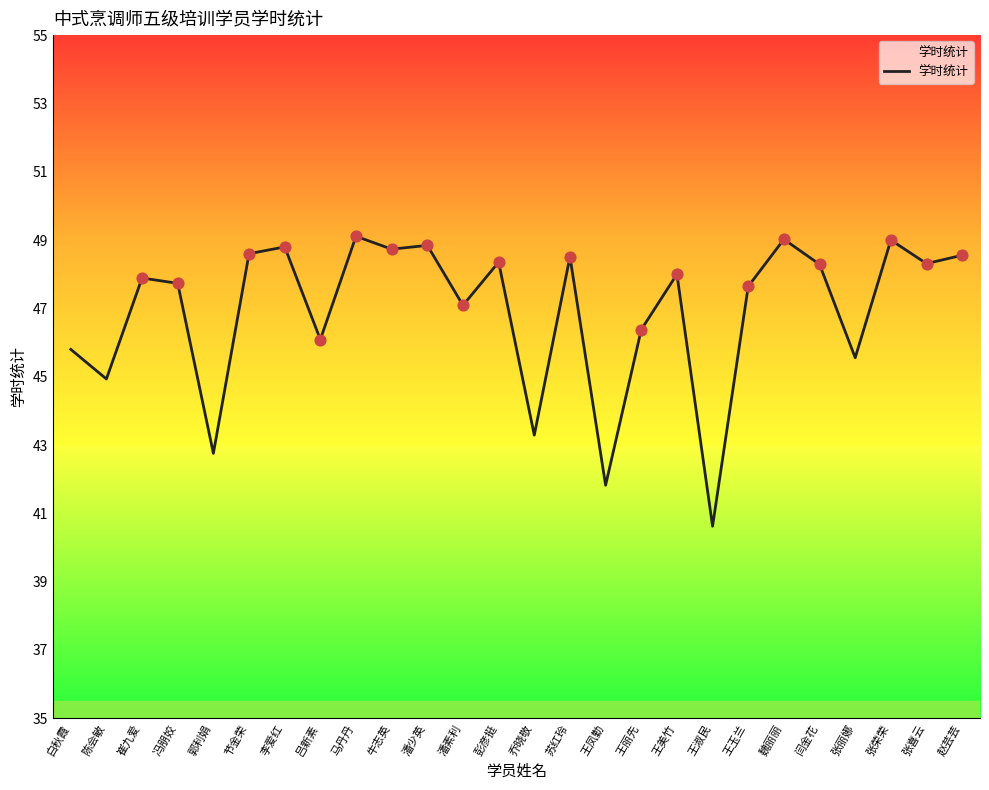

What is the change in value from 节金荣 to 张喜云?

-0.3